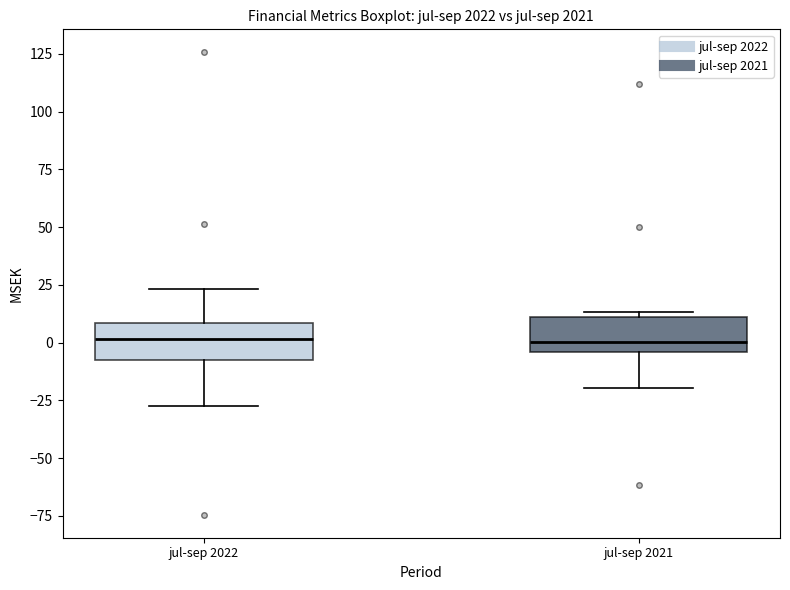

Reading left to right, transcribe this box plot: for each box, give where its median line is, the range the box spans, and where its two whiskers end, as read against the y-axis. The values are not printed on the chart, so give them approximately, as read against the axis.

jul-sep 2022: median 0, box -10 to 10, whiskers -25 to 25
jul-sep 2021: median 0, box -5 to 10, whiskers -20 to 15